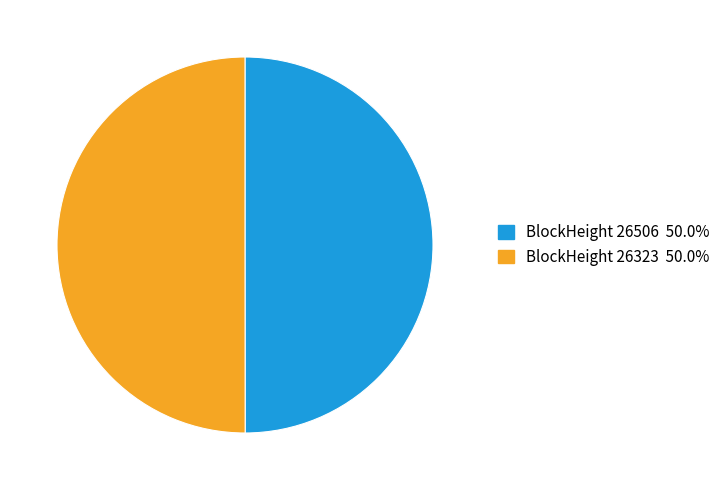

Rank the categories by value from highest to lowest.

26323, 26506